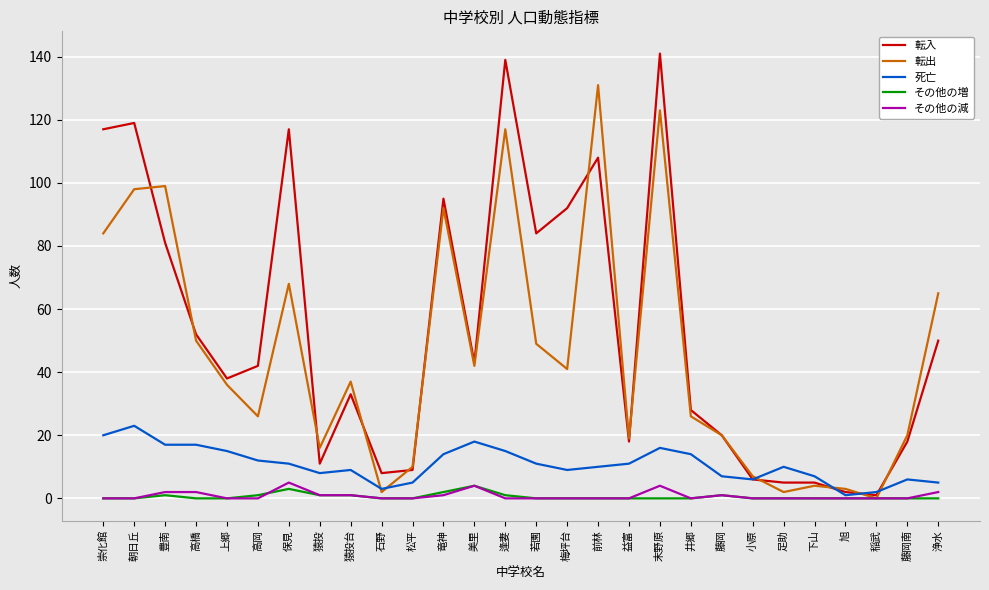

What is the highest value of the 死亡 series?

23